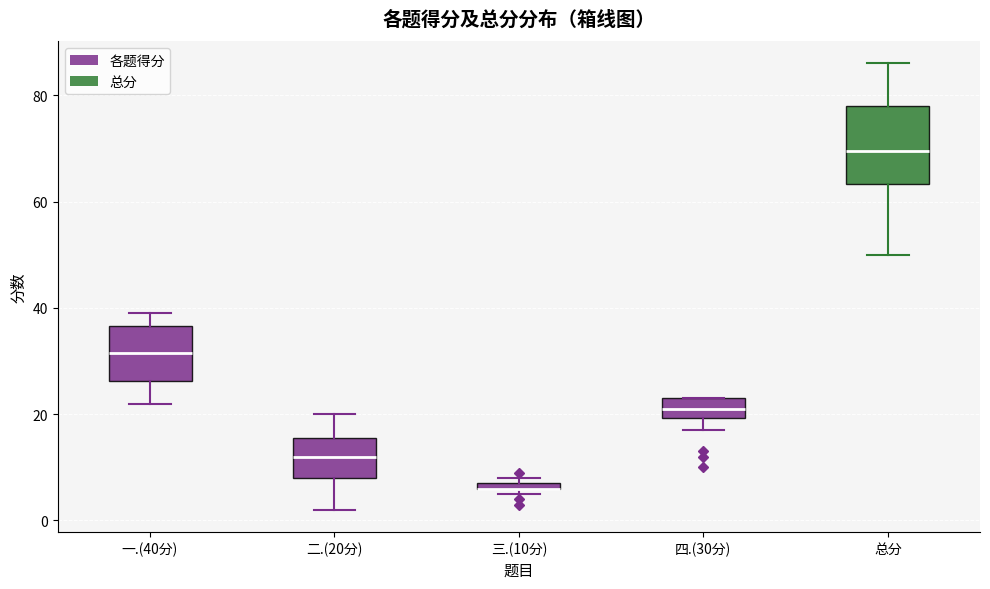

Where does the lower whisker of the box for 二.(20分) end on the y-axis? The values are not printed on the chart, so give them approximately, as read against the axis.

2